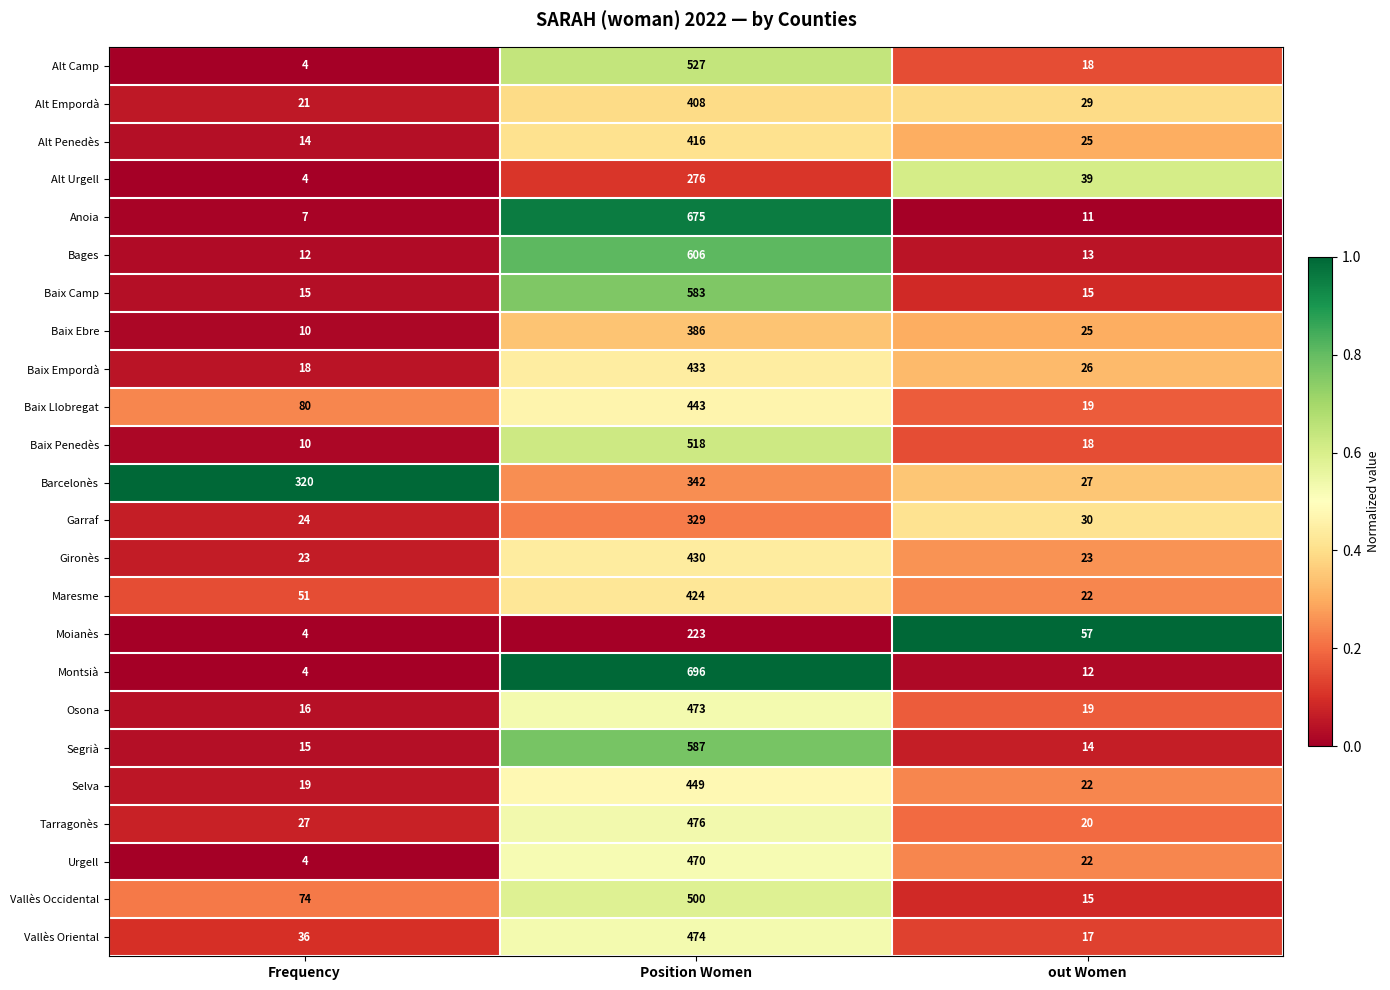

What is the difference between the Gironès values at out Women and Position Women?

407